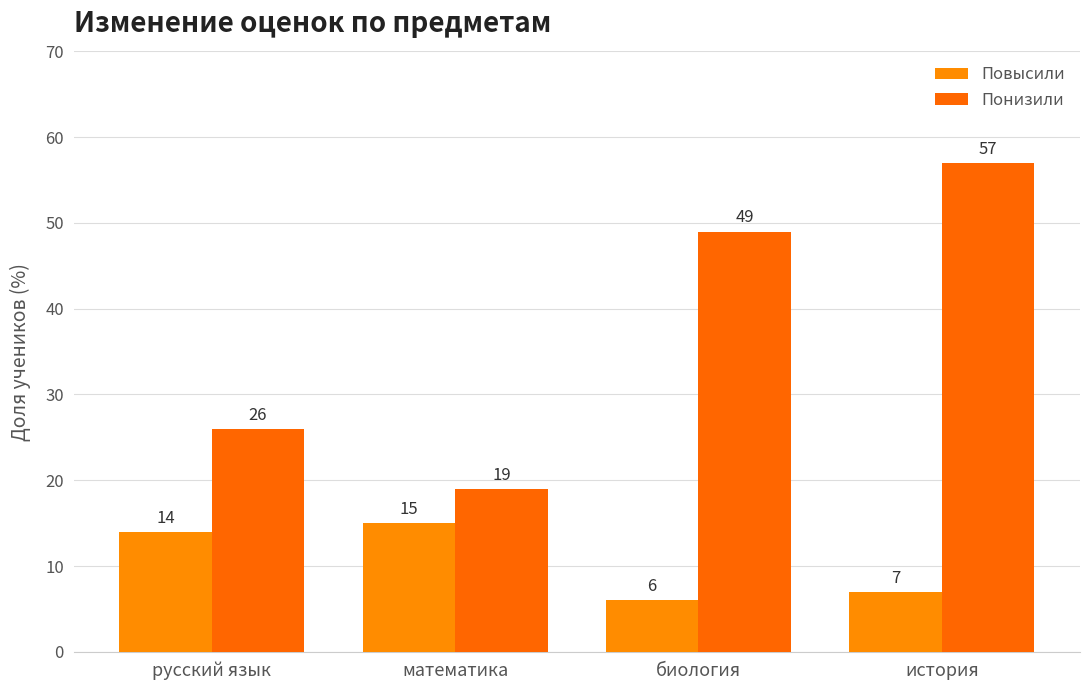

What is the difference between the Повысили values at история and биология?

1